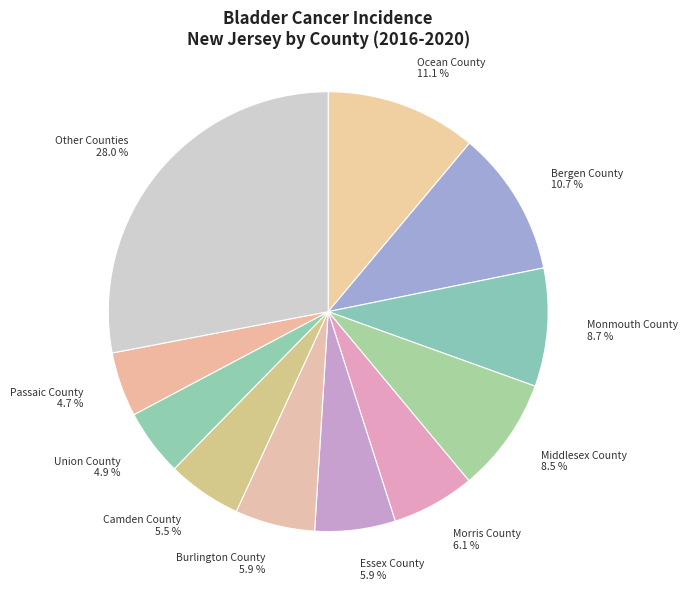

Combined, do Bergen County 10.7 % and Passaic County 4.7 % account for over 50%?

No